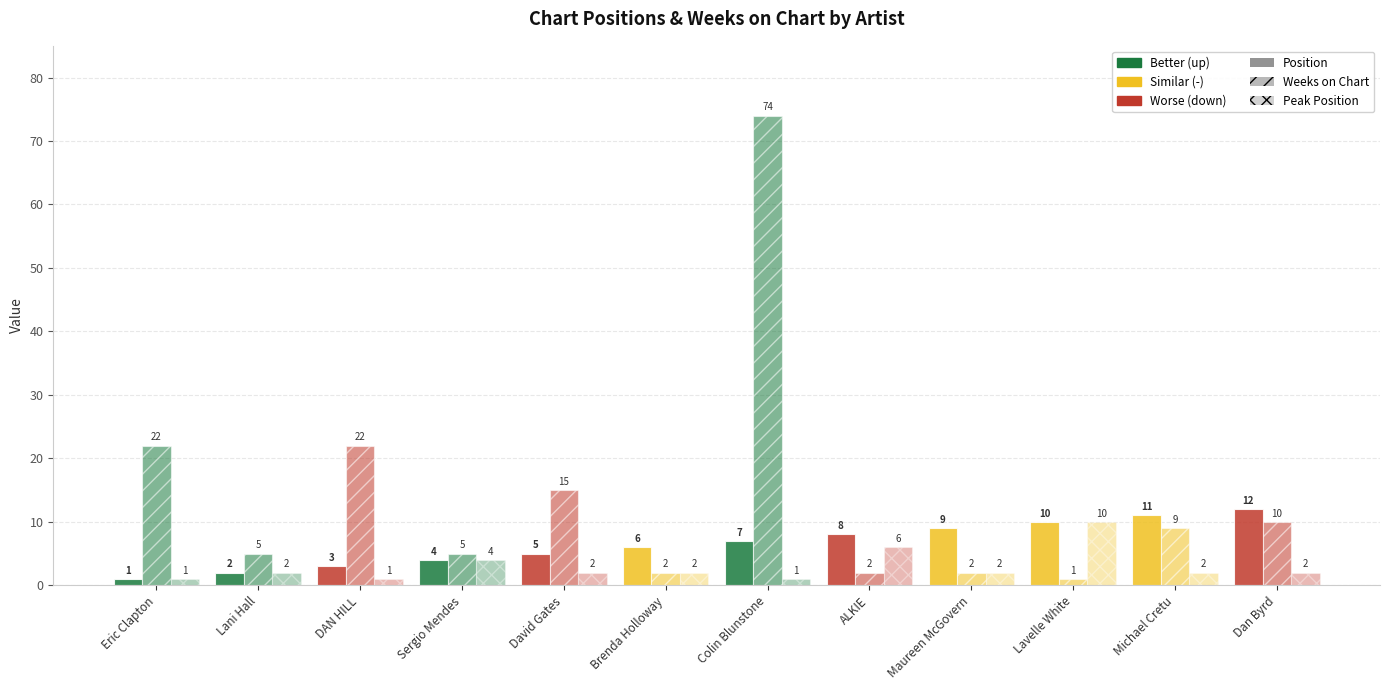

At which label does Weeks on Chart first exceed 9?

Eric Clapton